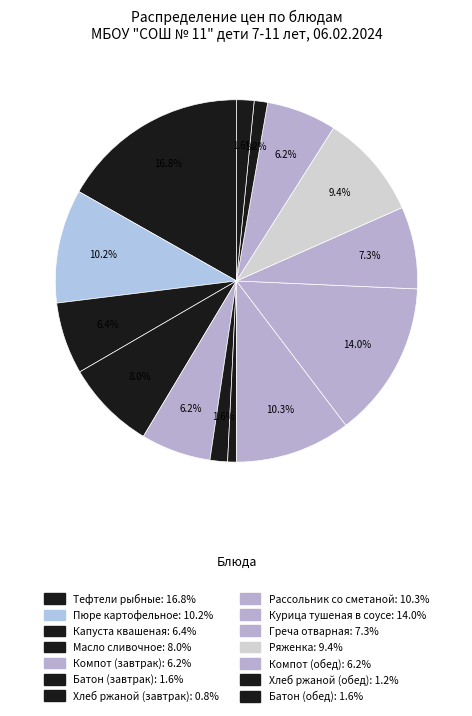

Which category has the smallest portion of the pie?

Хлеб ржаной (завтрак)